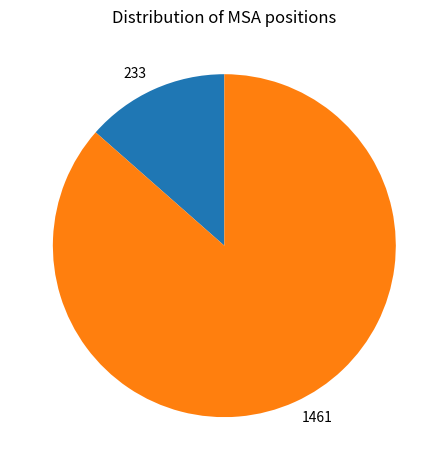

Which slice represents more than half of the pie?

1461